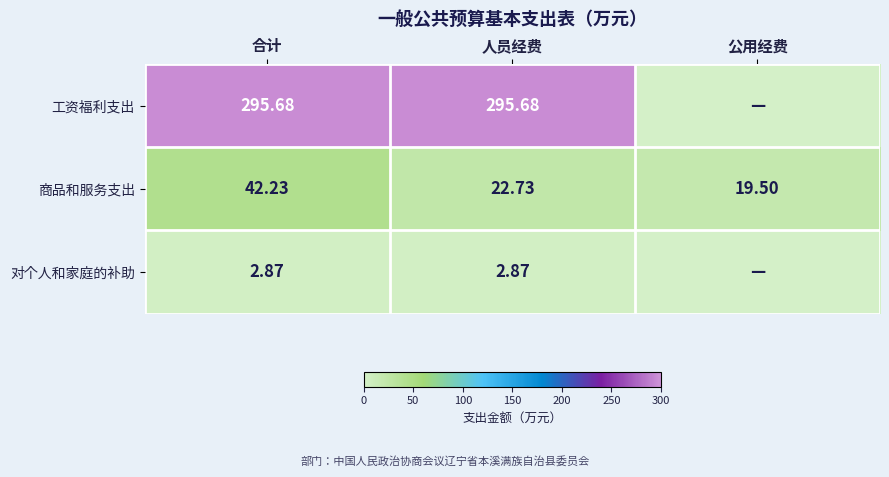

Is the value of 对个人和家庭的补助 at 合计 greater than the value of 工资福利支出 at 人员经费?

No